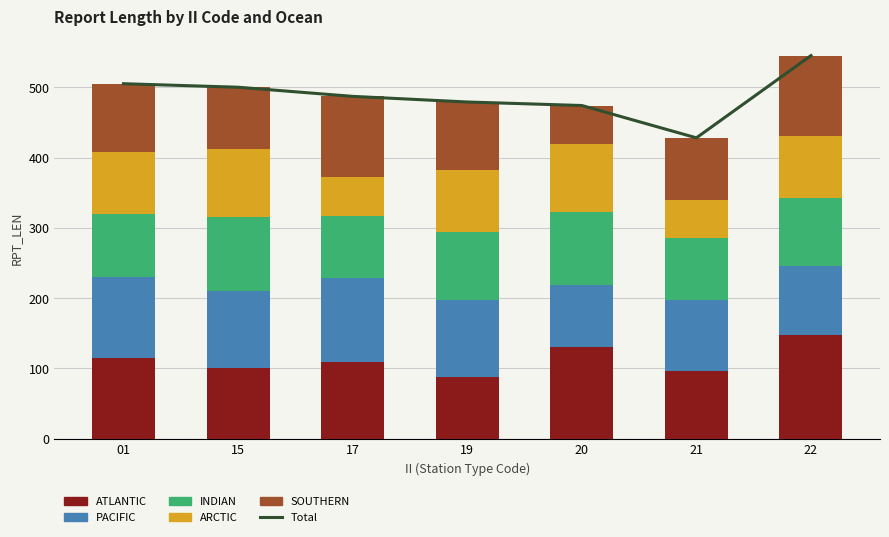

What is the difference between the highest and lowest values at 01?

417